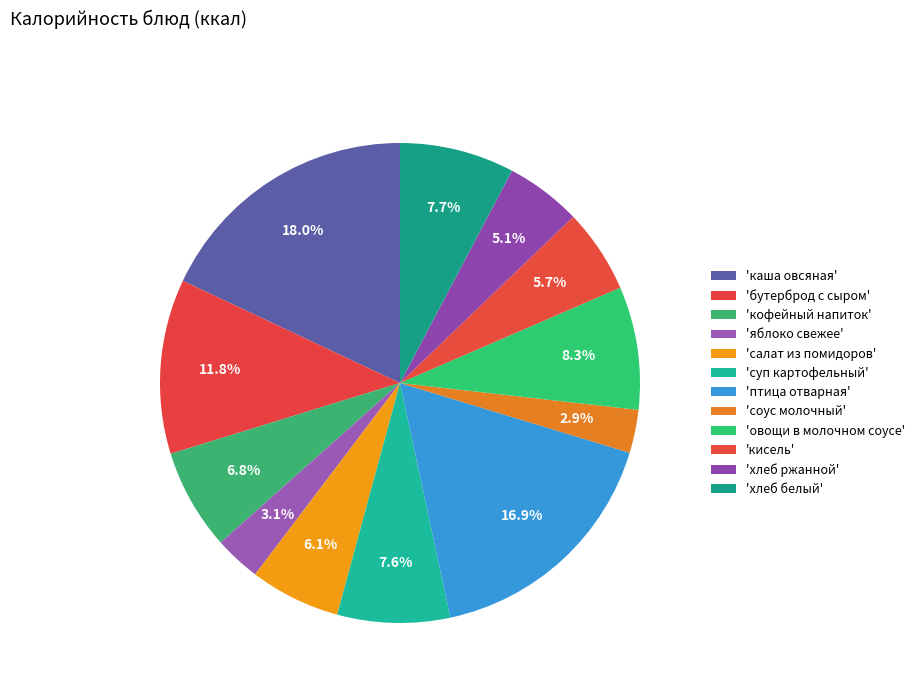

Count the number of slices in the pie.

12